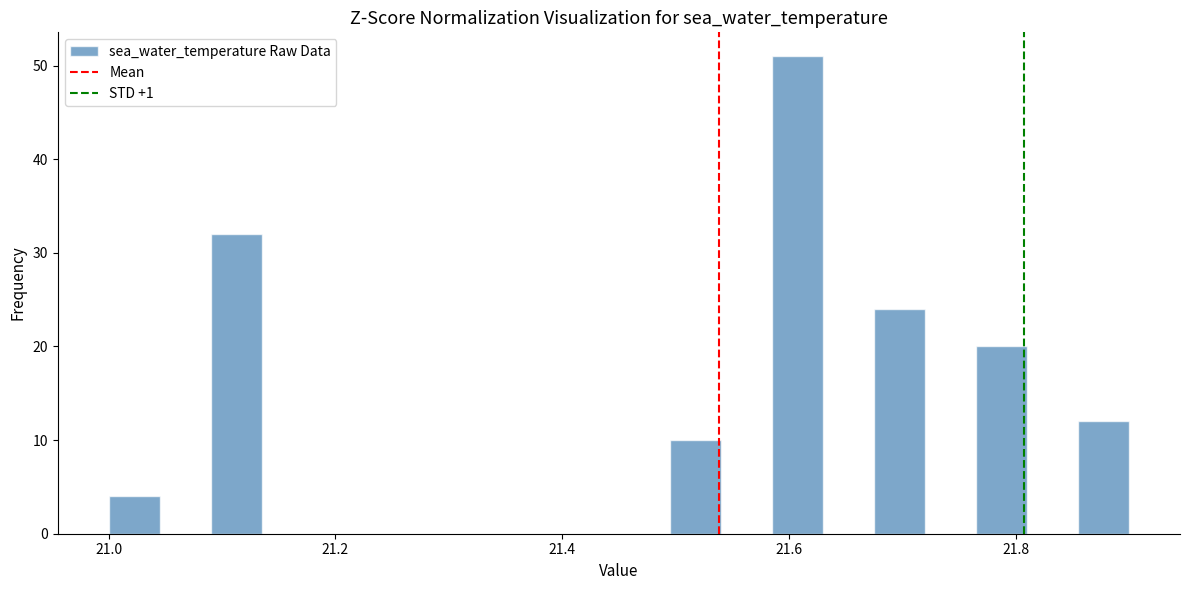

Around what value on the x-axis is the tallest bar? Give the approximate position of its centre, as read against the axis.

21.60